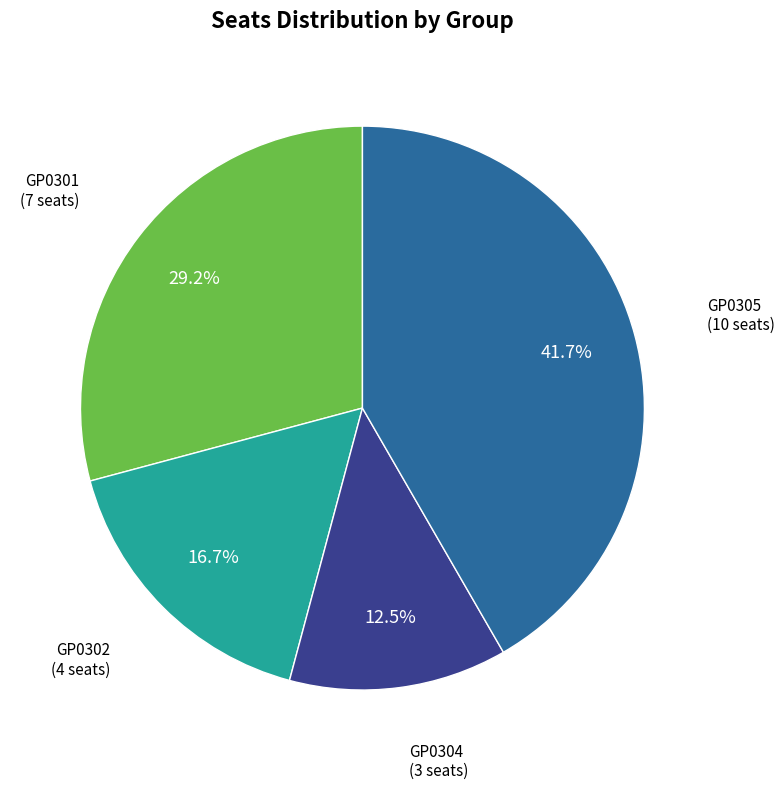

Does any single category account for the majority?

No